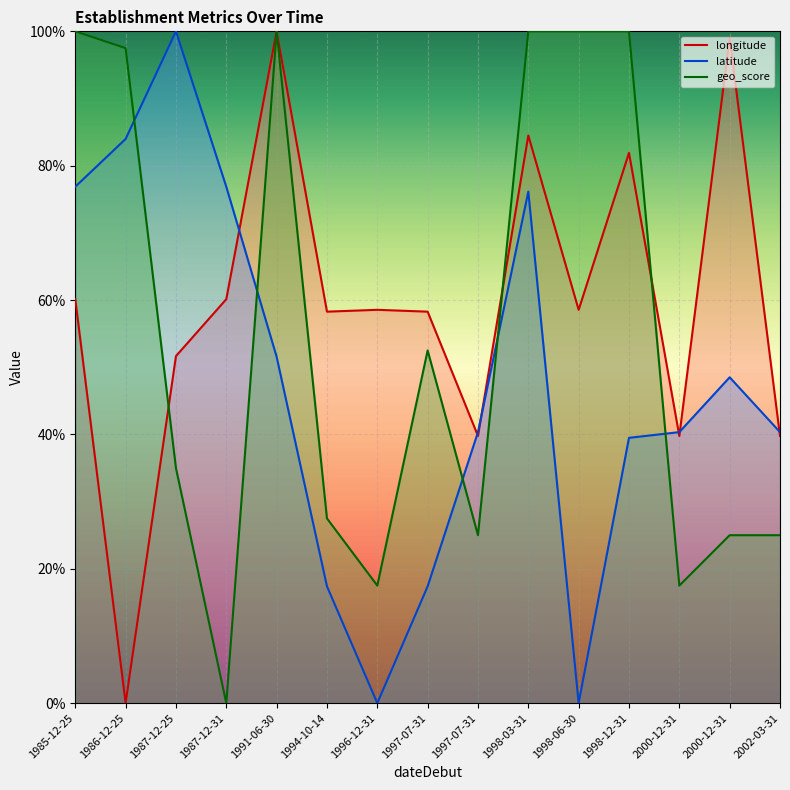

What is the difference between the maximum and minimum values in the longitude series?

1.0